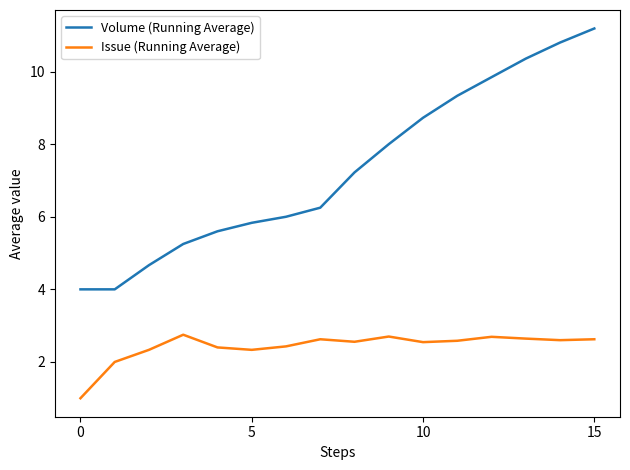

What is the minimum value shown in the chart?

1.0